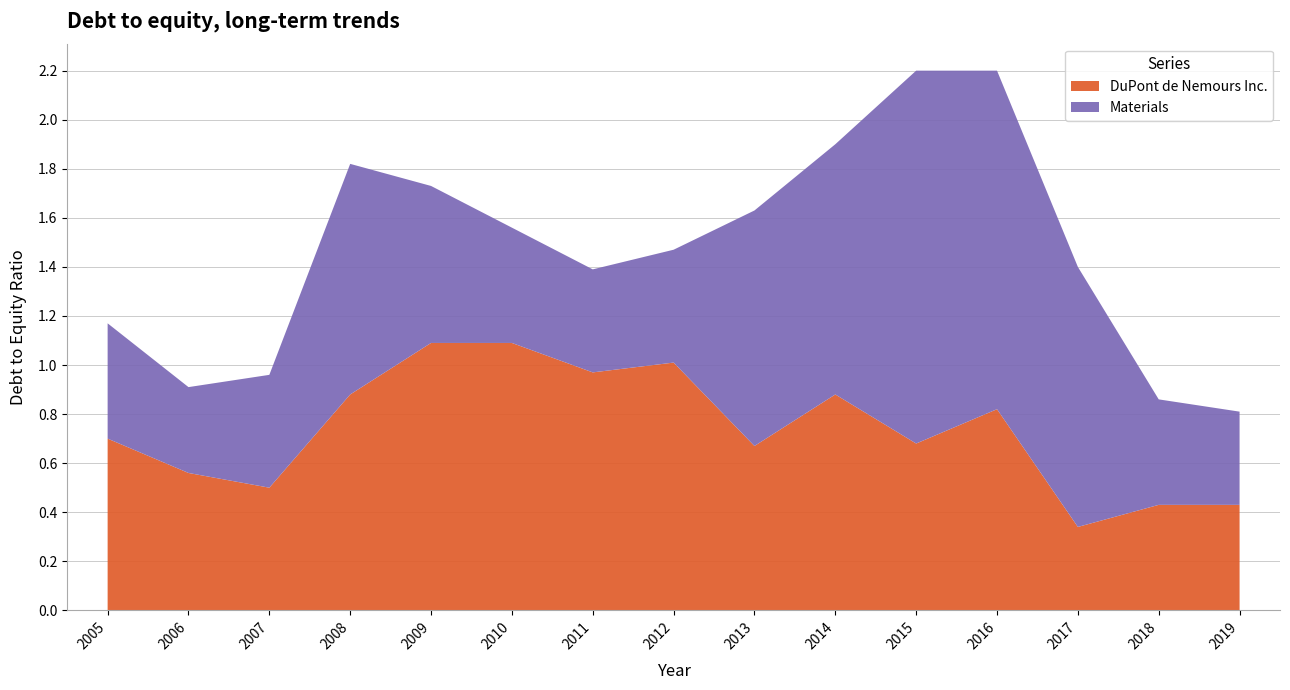

Reading left to right, list all the values displayed in this chart.

DuPont de Nemours Inc.: 2005=0.7	2006=0.6	2007=0.5	2008=0.9	2009=1.1	2010=1.1	2011=1.0	2012=1.0	2013=0.7	2014=0.9	2015=0.7	2016=0.8	2017=0.3	2018=0.4	2019=0.4
Materials: 2005=0.5	2006=0.3	2007=0.5	2008=0.9	2009=0.6	2010=0.5	2011=0.4	2012=0.5	2013=1.0	2014=1.0	2015=1.5	2016=1.4	2017=1.1	2018=0.4	2019=0.4